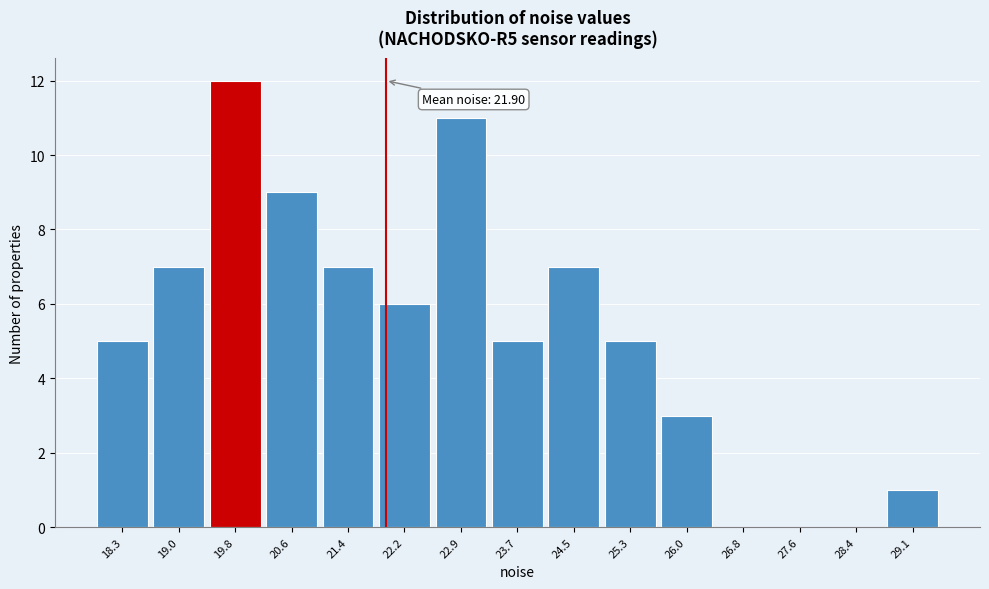

Which range on the x-axis has the tallest bar?

19.4 to 20.2